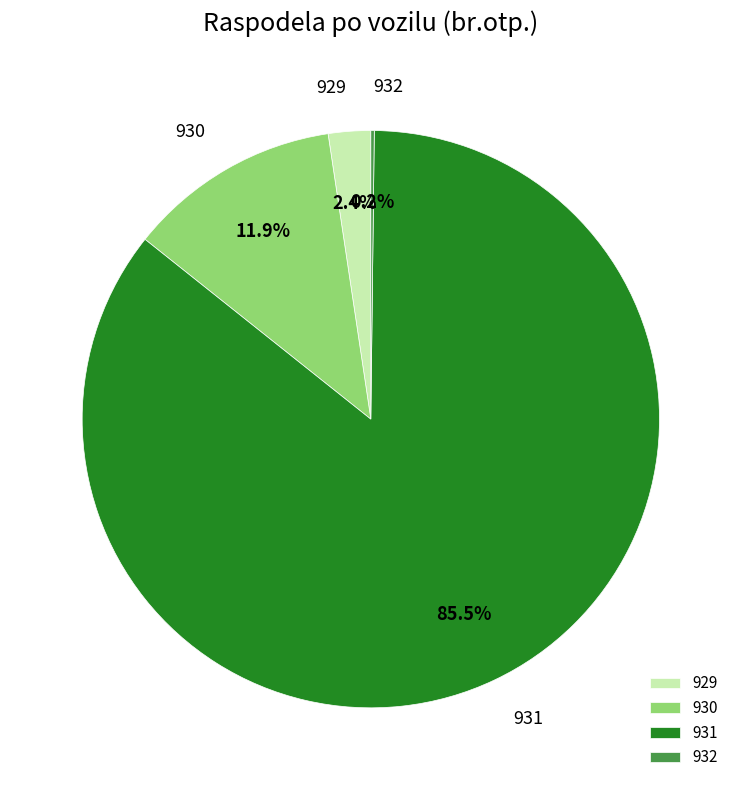

Which slice represents more than half of the pie?

931